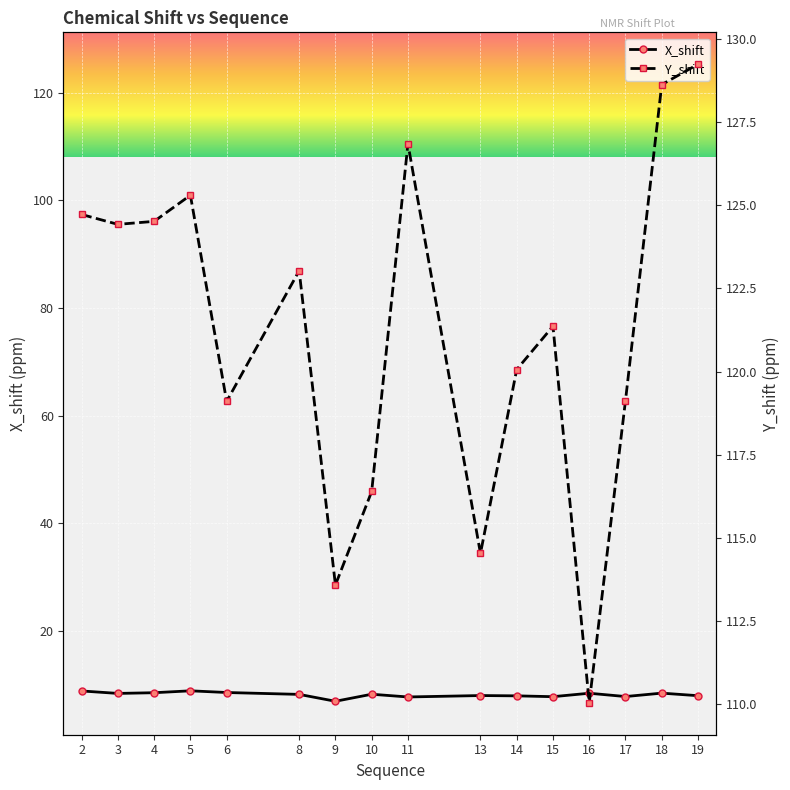

What is the sum of all Y_shift values?

1940.9